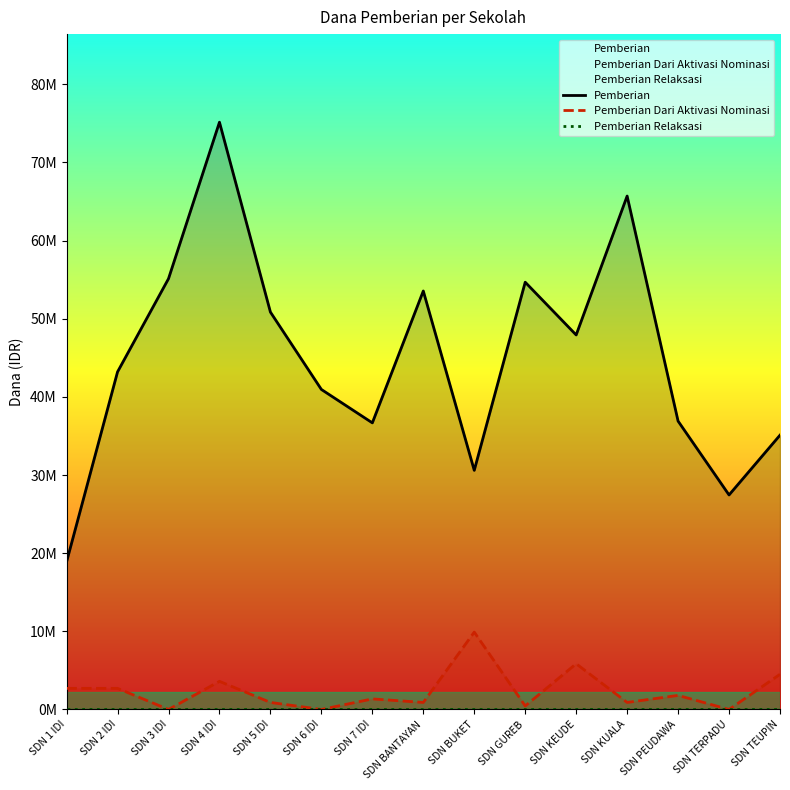

List the labels in order of Pemberian value, largest first.

SDN 4 IDI, SDN KUALA, SDN 3 IDI, SDN GUREB, SDN BANTAYAN, SDN 5 IDI, SDN KEUDE, SDN 2 IDI, SDN 6 IDI, SDN PEUDAWA, SDN 7 IDI, SDN TEUPIN, SDN BUKET, SDN TERPADU, SDN 1 IDI